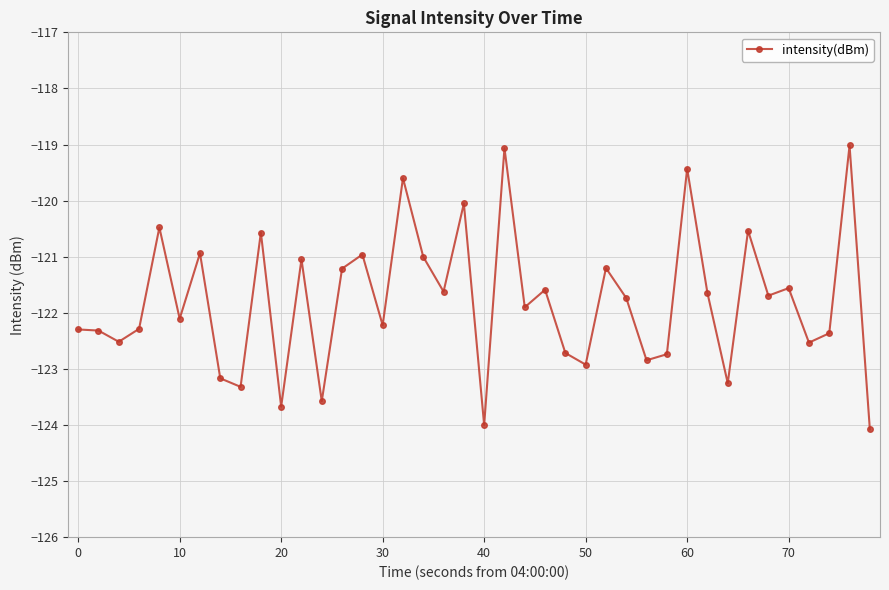

What is the smallest value displayed?

-124.1